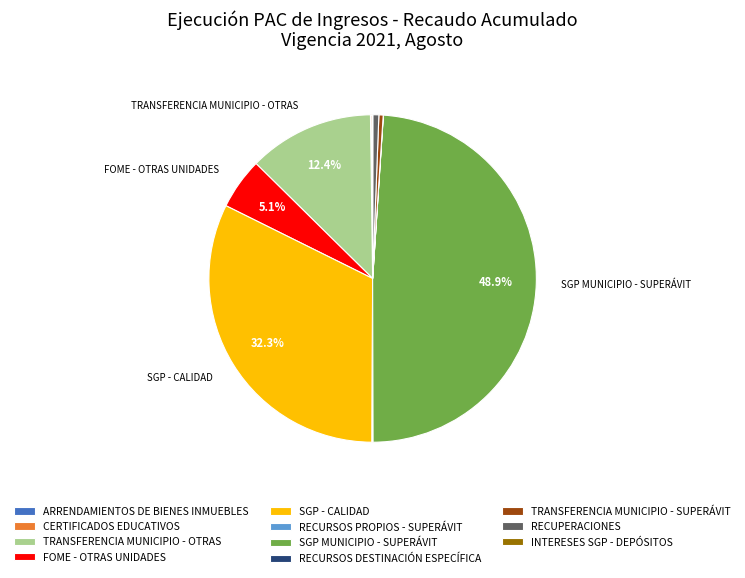

What is the largest slice in the pie chart?

SGP MUNICIPIO - SUPERÁVIT